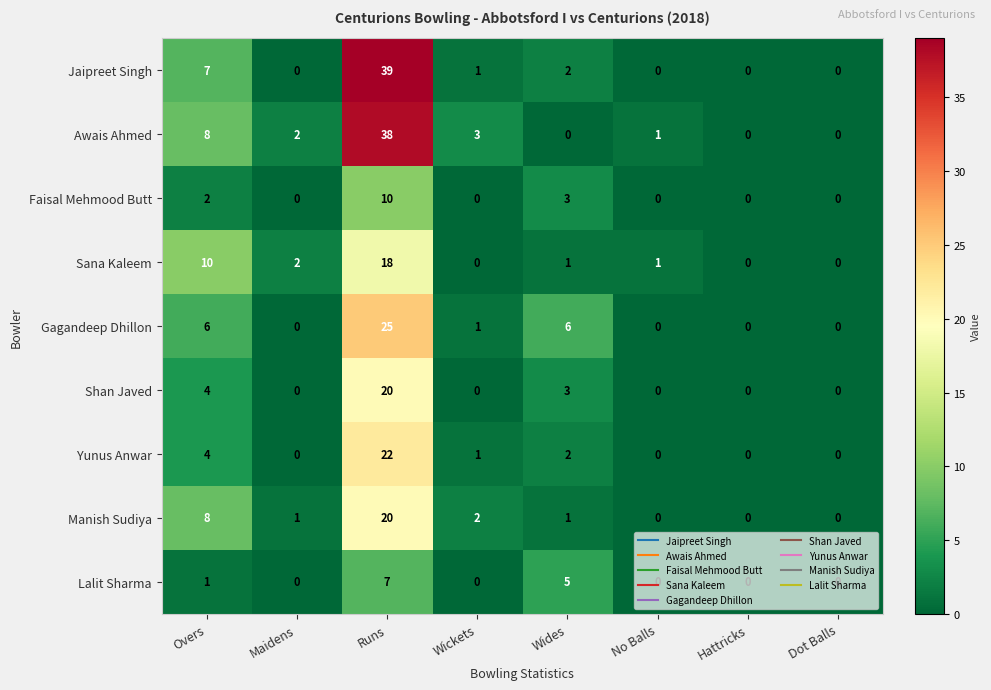

What is the total value across all series at Runs?

199